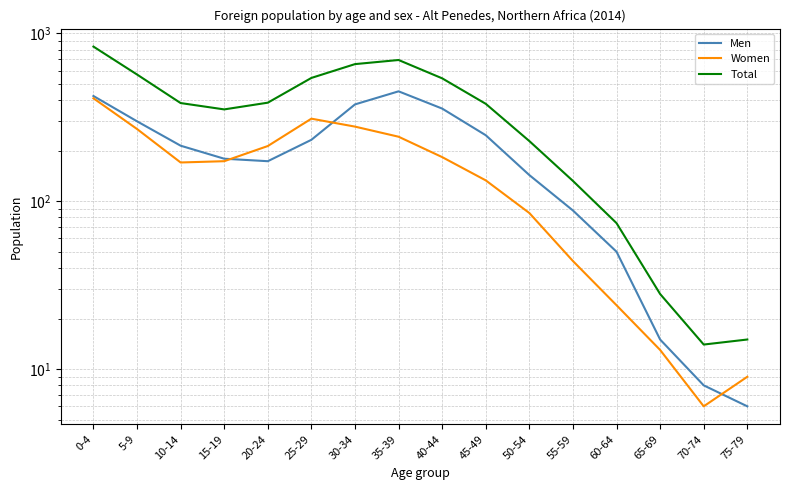

What is the label of the 1st point from the left?

0-4